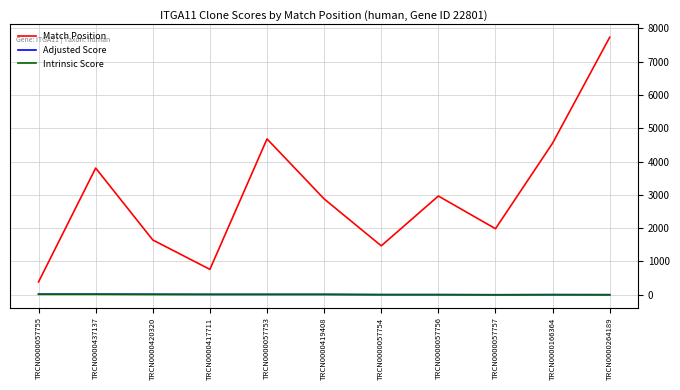

Which category has the lowest value in the Match Position series?

TRCN0000057755